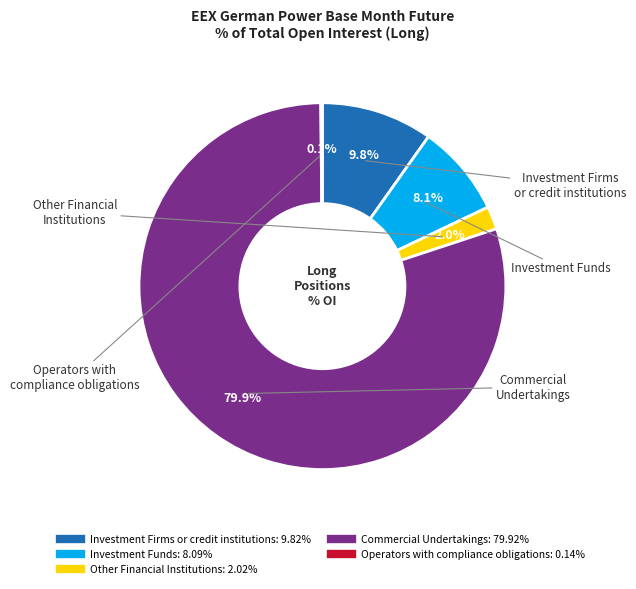

Does any single category account for the majority?

Yes